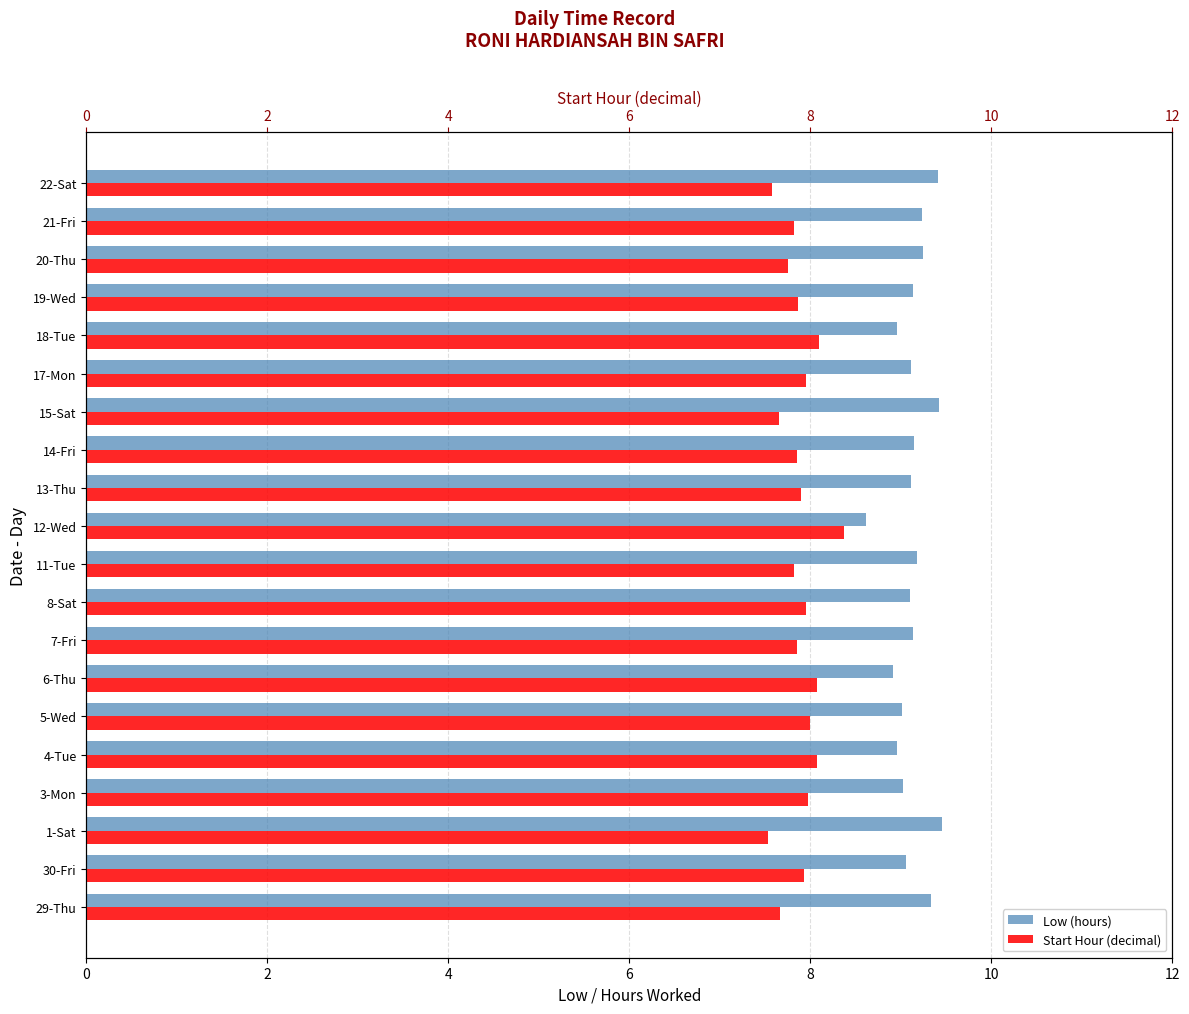

List the series in order of their overall mean, lowest first.

Start Hour (decimal), Low (hours)